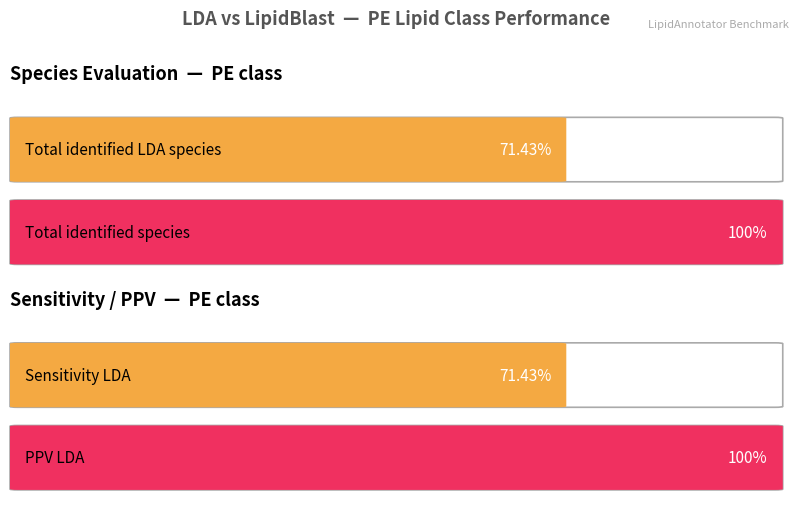

What is the lowest value of the Sensitivity LDA series?

0.7